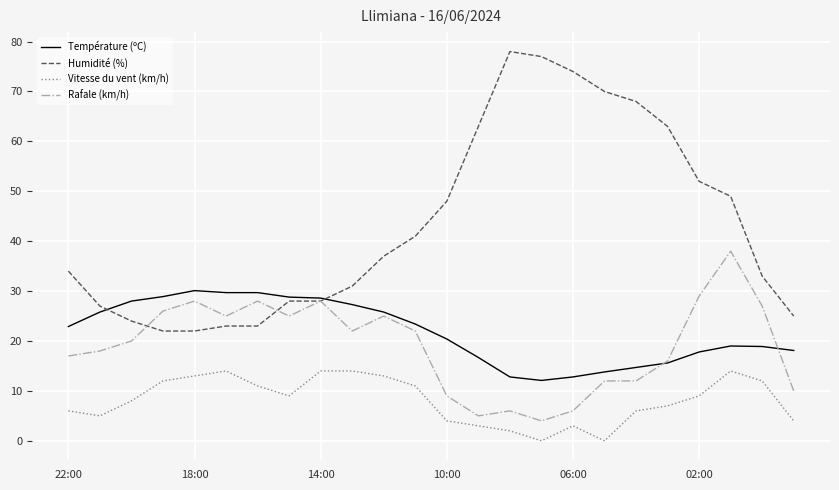

List the series in order of their peak value, highest first.

Humidité (%), Rafale (km/h), Température (ºC), Vitesse du vent (km/h)